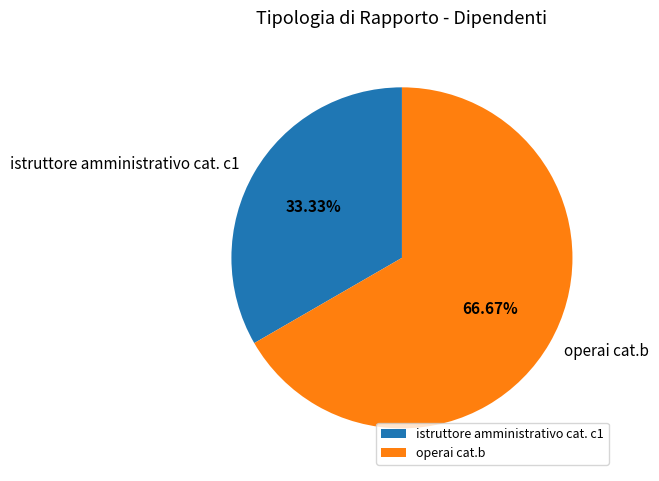

What is the smallest slice in the pie chart?

istruttore amministrativo cat. c1